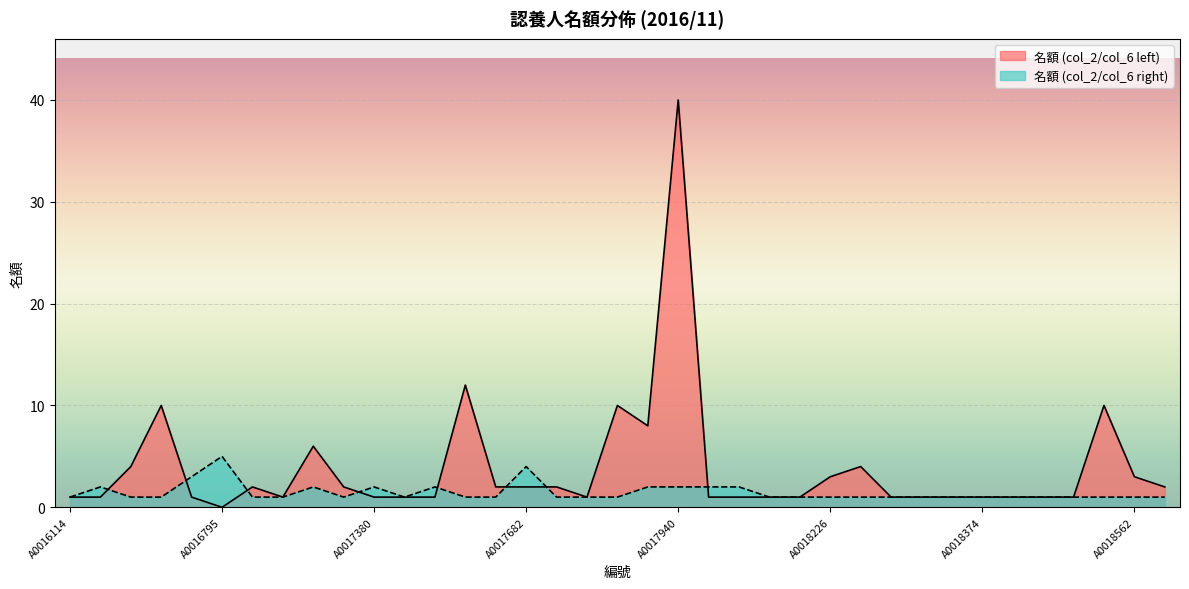

How many values in the 名額 (col_2/col_6 left) series are below 1?

1